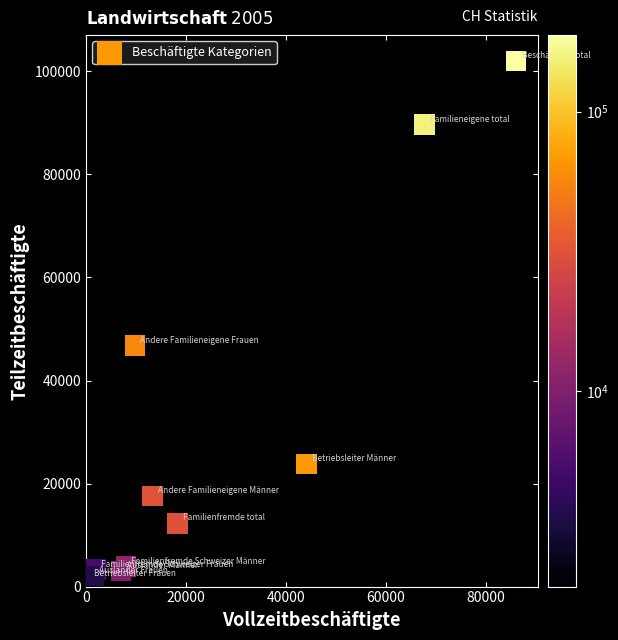

What is the average X value?

23453